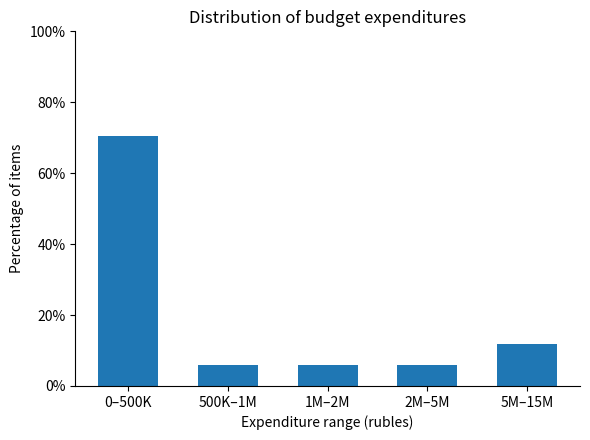

Reading left to right, extract all data points from this chart.

0–500K=70.6	500K–1M=5.9	1M–2M=5.9	2M–5M=5.9	5M–15M=11.8